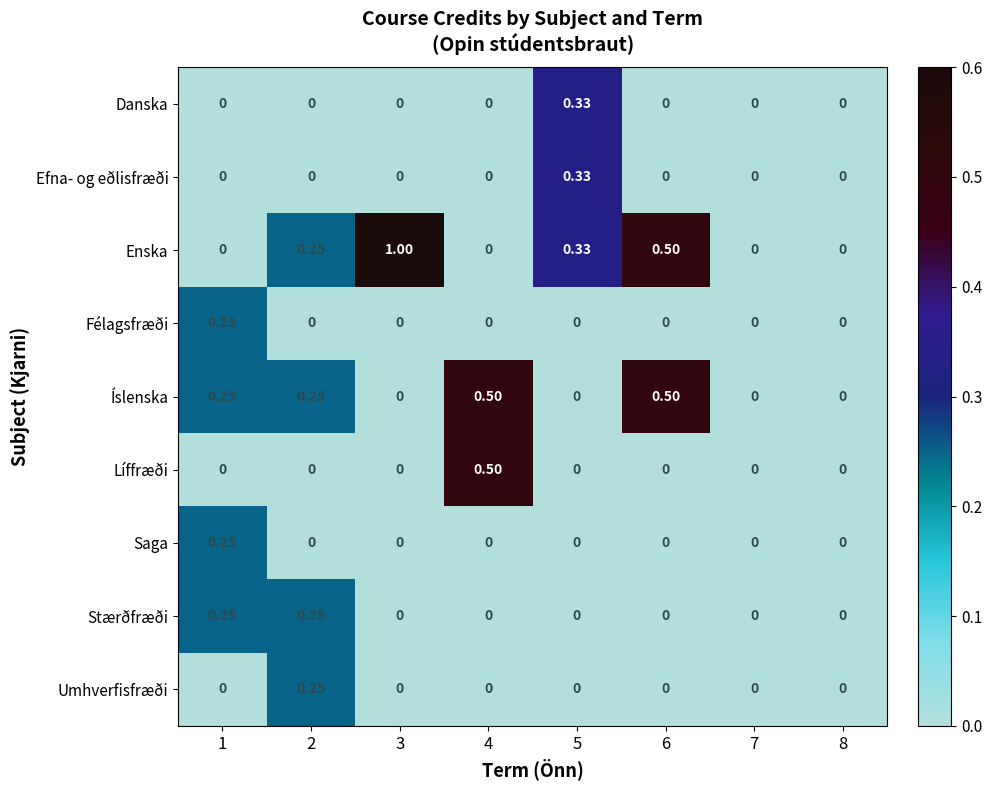

Which series has the largest total across all categories?

Enska